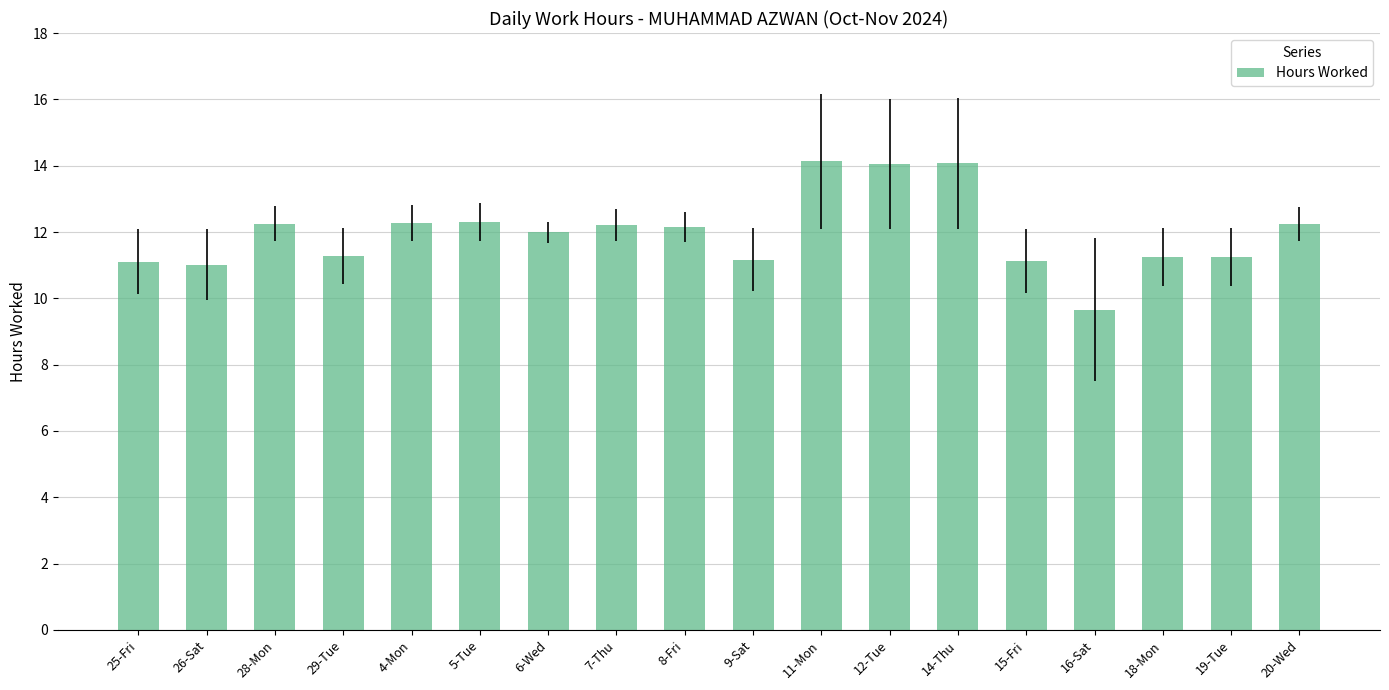

At which category does the chart reach its minimum across all series?

16-Sat